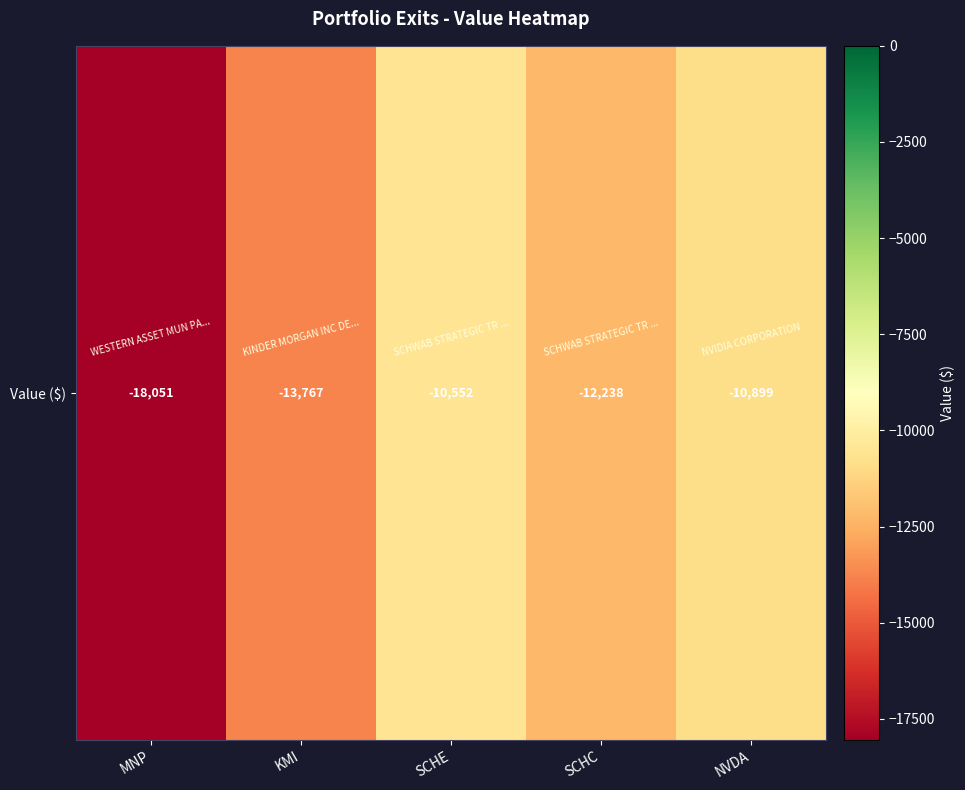

The value at NVDA is -10899. True or false?

True